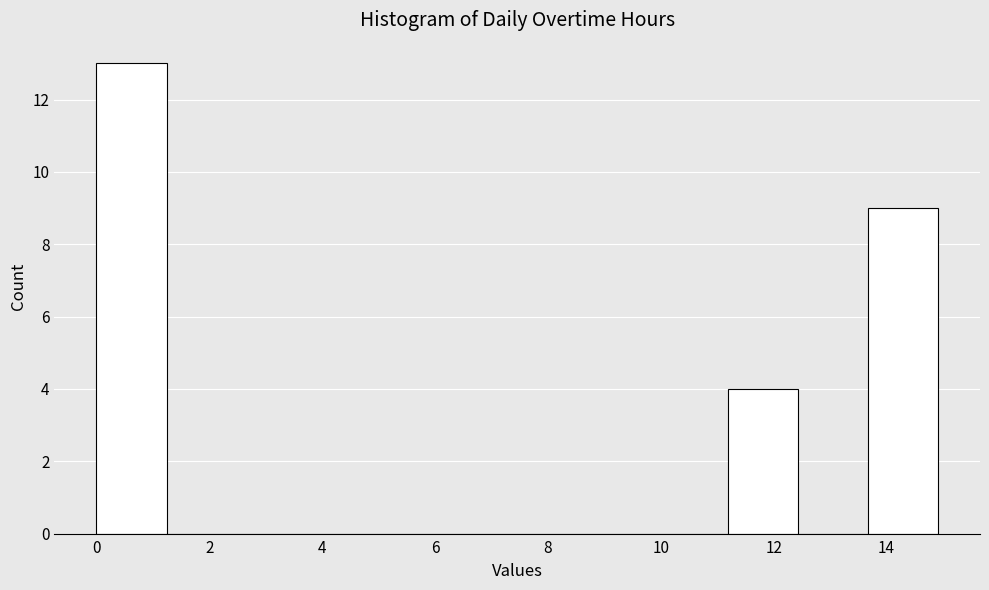

What is the height of the bar covering 11.2 to 12.4 on the x-axis? Neither the bar edges nor the heights are printed on the chart, so give them approximately, as read against the axes.

4